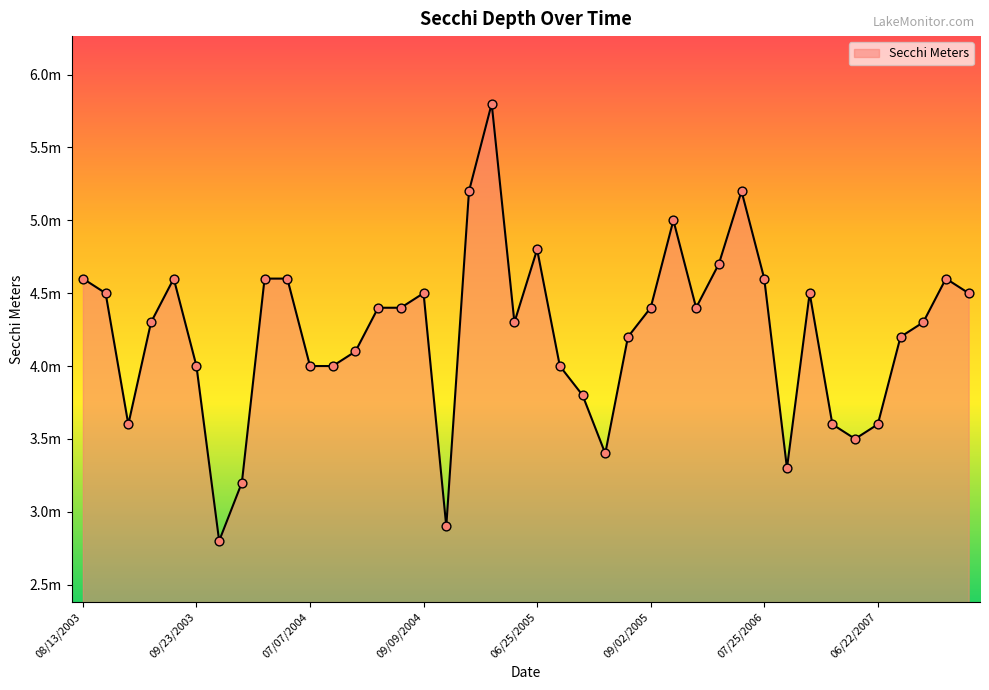

Does the chart have visible grid lines?

No